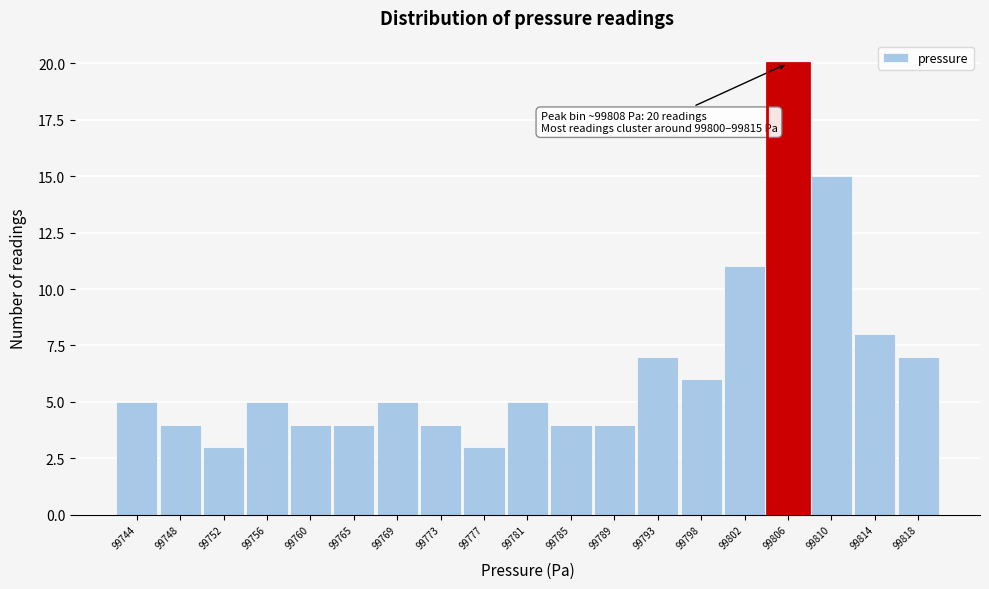

Reading left to right, list all the values displayed in this chart.

99744=5	99748=4	99752=3	99756=5	99760=4	99765=4	99769=5	99773=4	99777=3	99781=5	99785=4	99789=4	99793=7	99798=6	99802=11	99806=20	99810=15	99814=8	99818=7